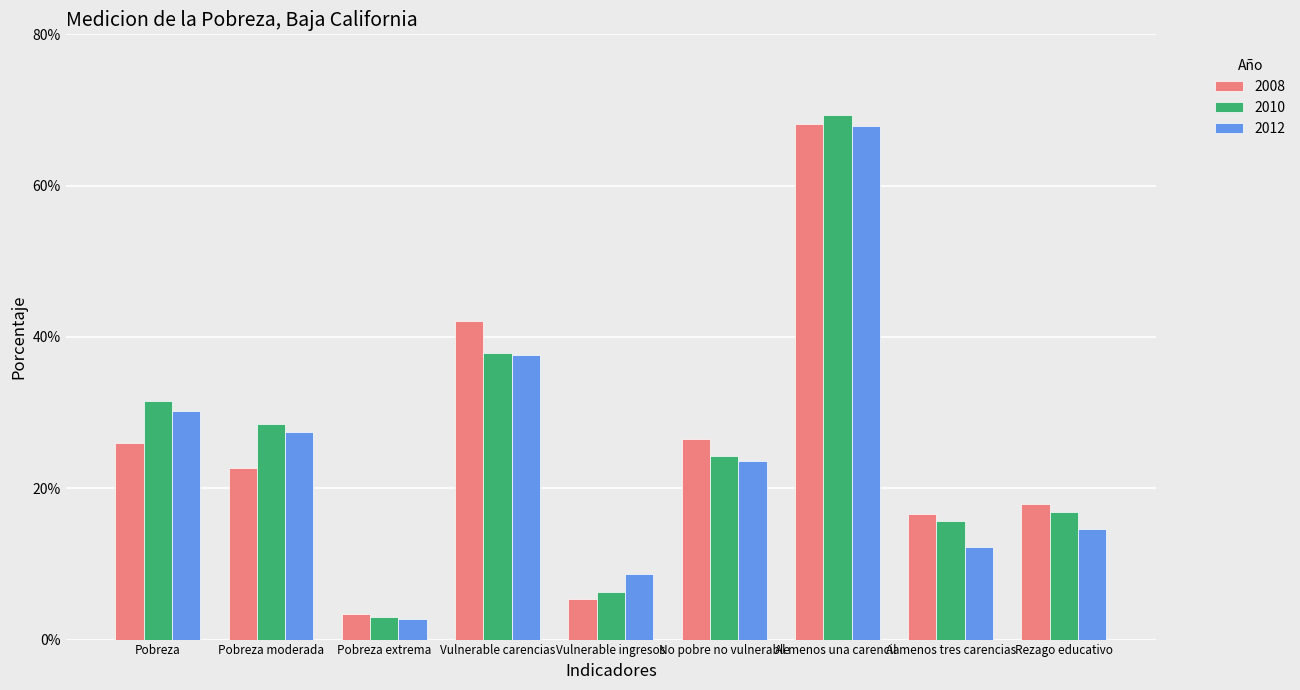

How many data points in 2012 are above 23?

5